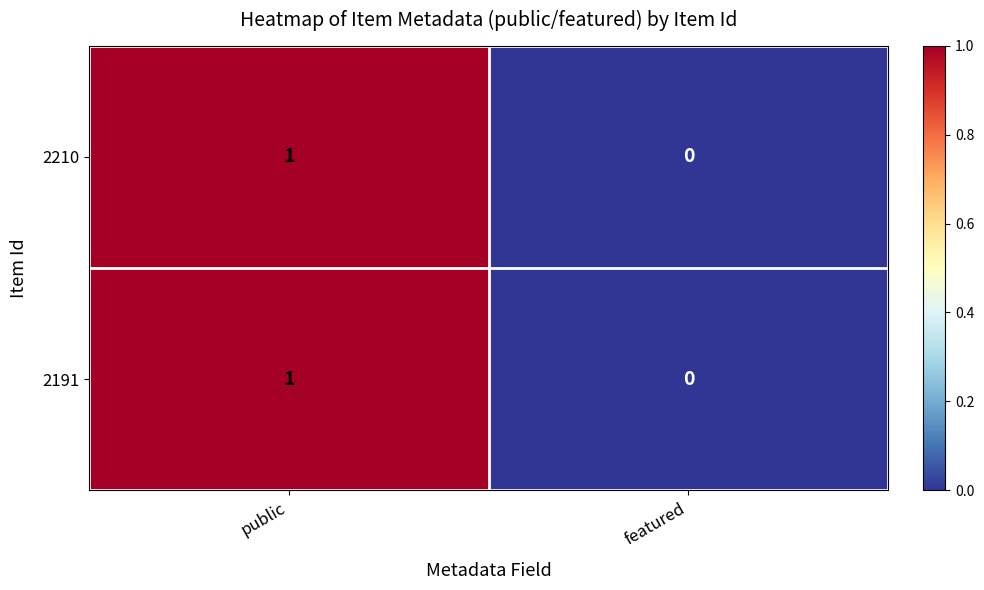

Reading right to left, extract all data points from this chart.

2210: featured=0	public=1
2191: featured=0	public=1